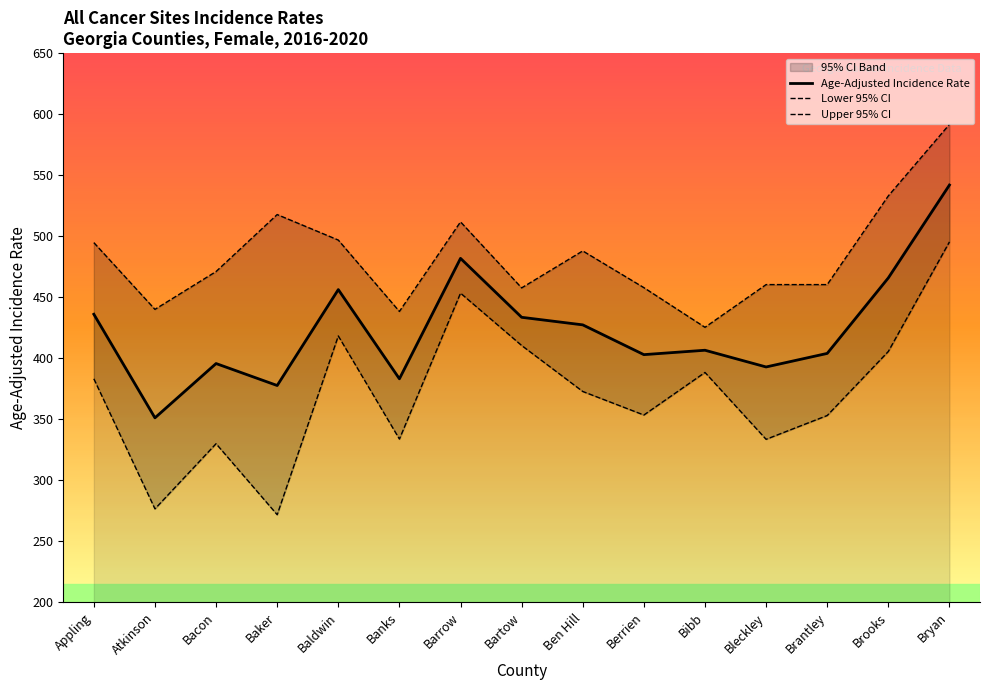

What is the average value of the Upper 95% CI series?

482.9